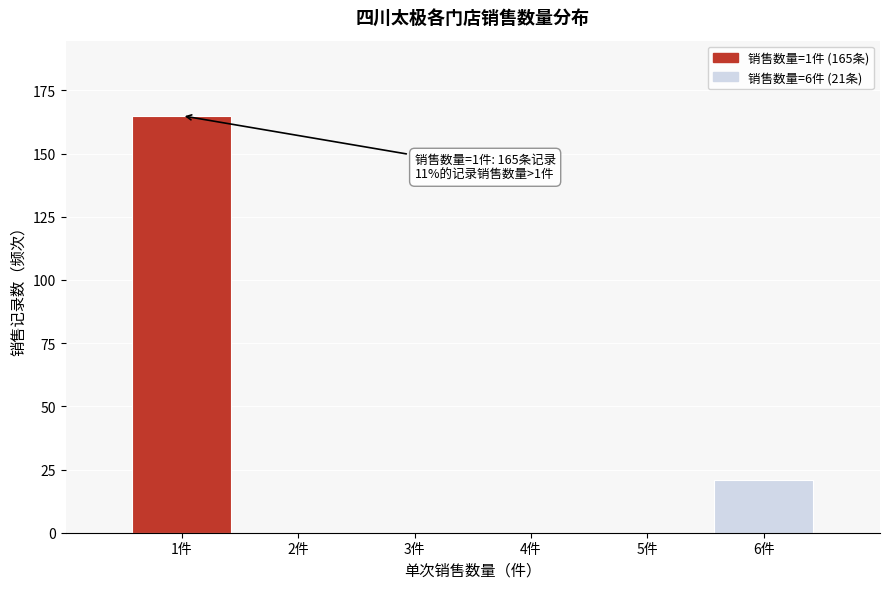

Over which range of the x-axis is the bar tallest?

0.5 to 1.5